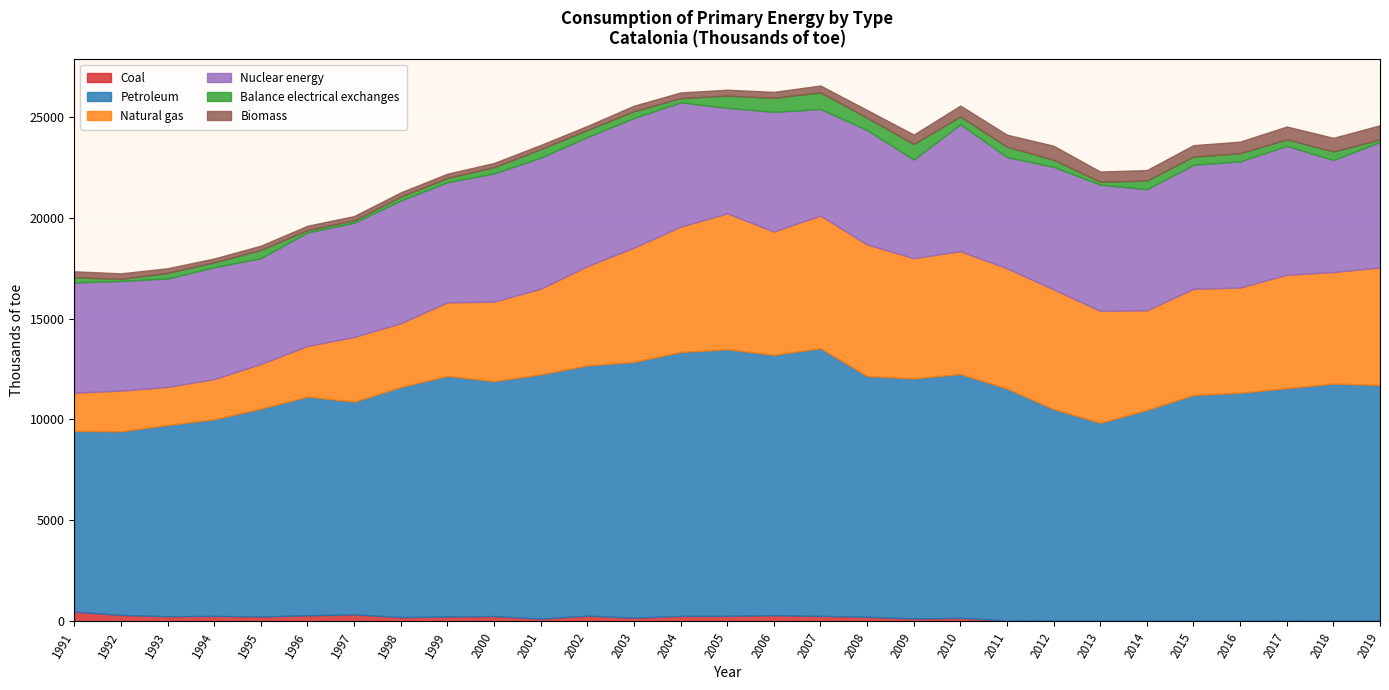

True or false: Balance electrical exchanges and Petroleum cross at least once.

False